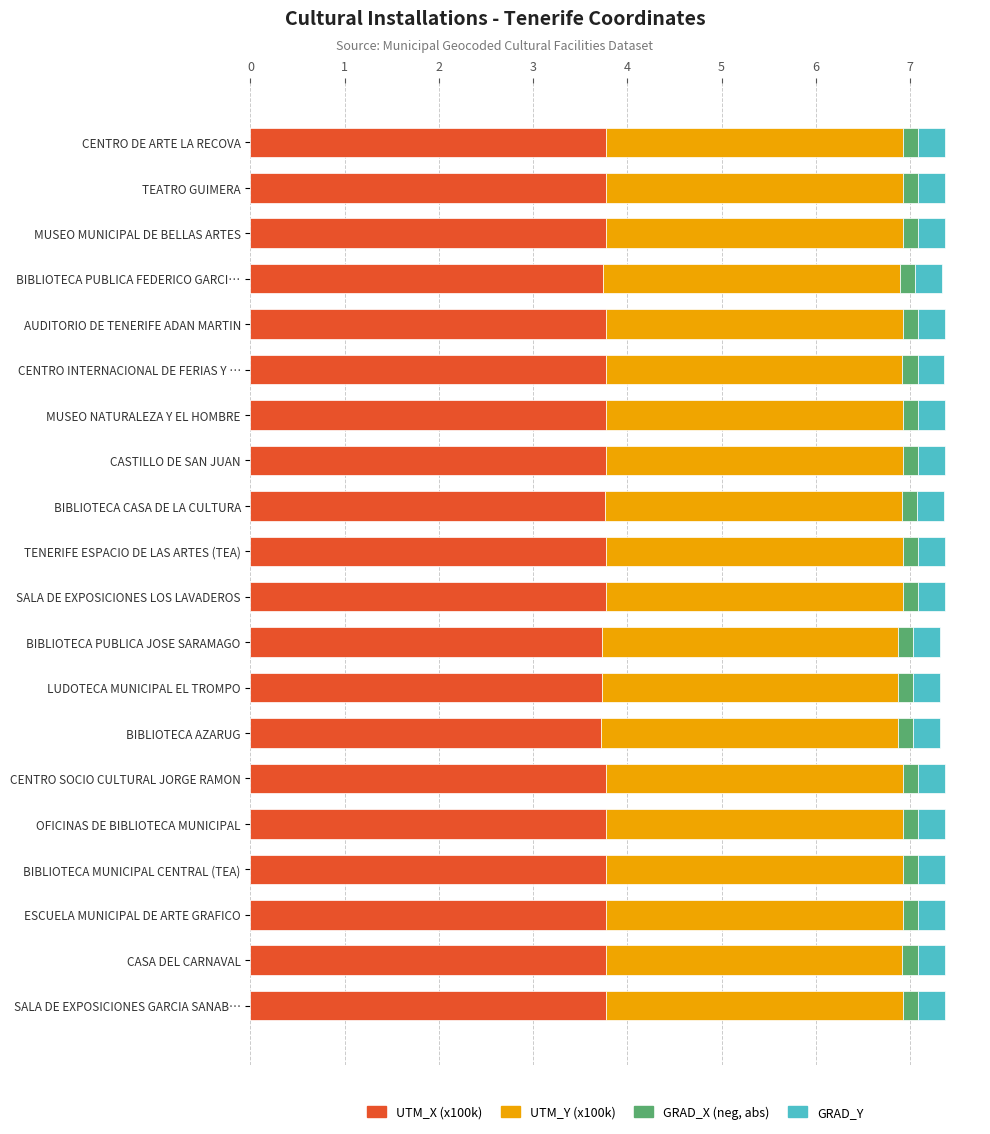

Is it true that UTM_X (x100k) equals 3.8 at CENTRO INTERNACIONAL DE FERIAS Y …?

True